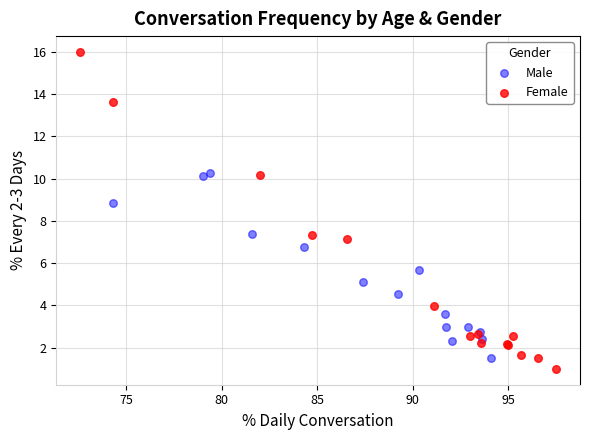

Which series has the widest spread of Y values?

Female